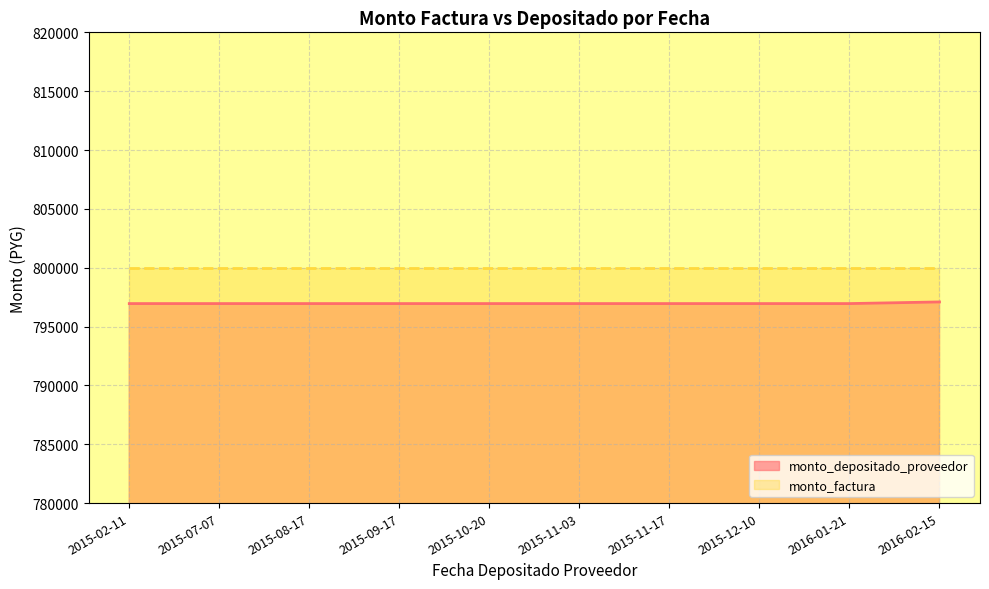

The value at 2016-02-15 is 395680. True or false?

False